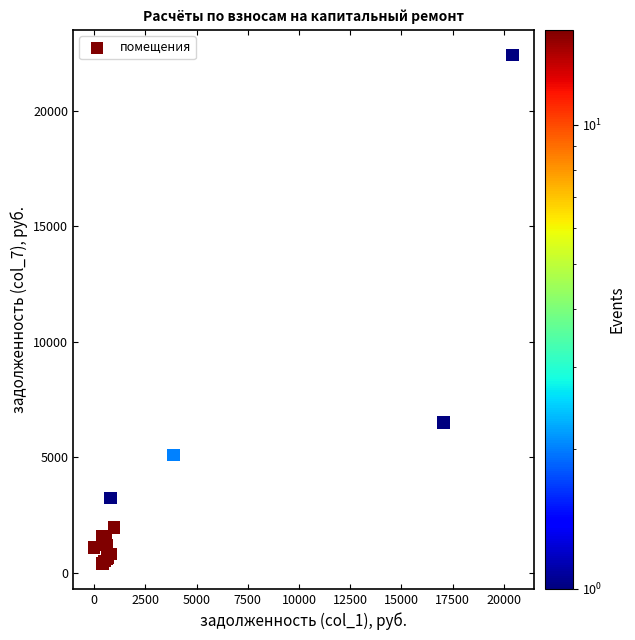

What Y value in the scatter plot is closest to 11400?

6509.8